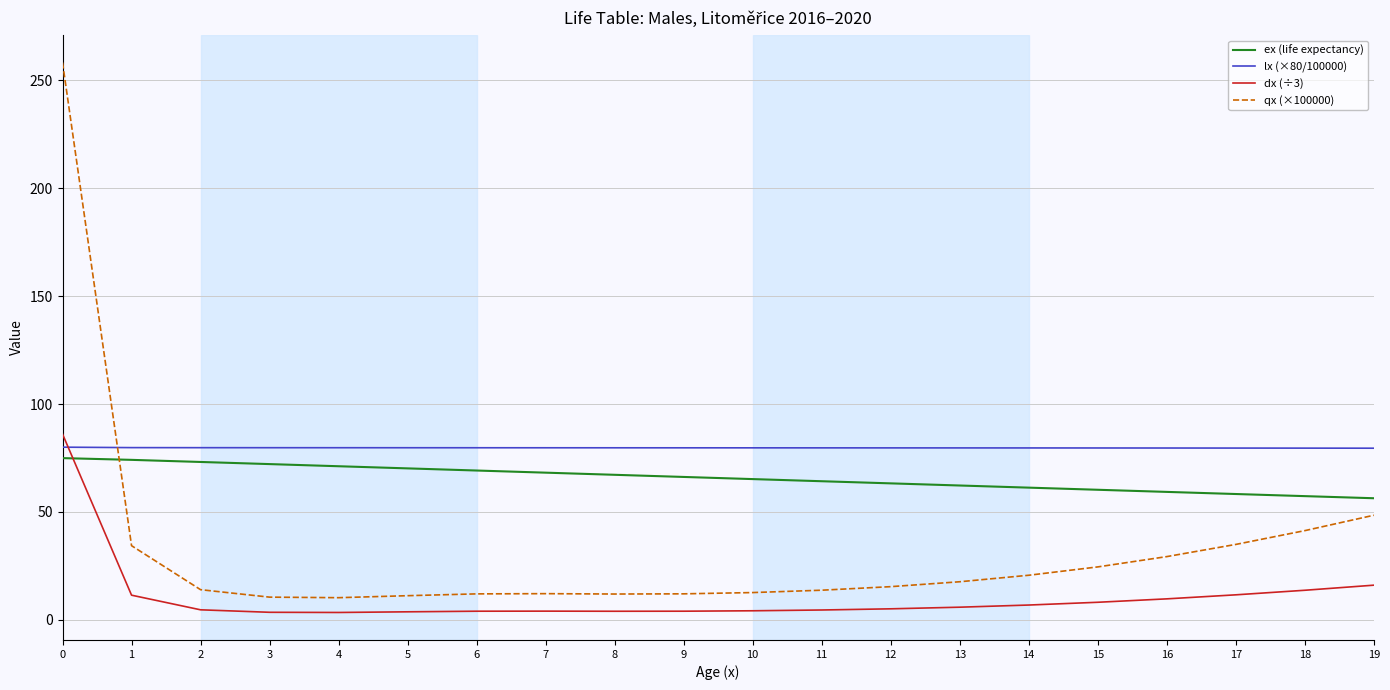

List the series in order of their overall mean, highest first.

lx (×80/100000), ex (life expectancy), qx (×100000), dx (÷3)